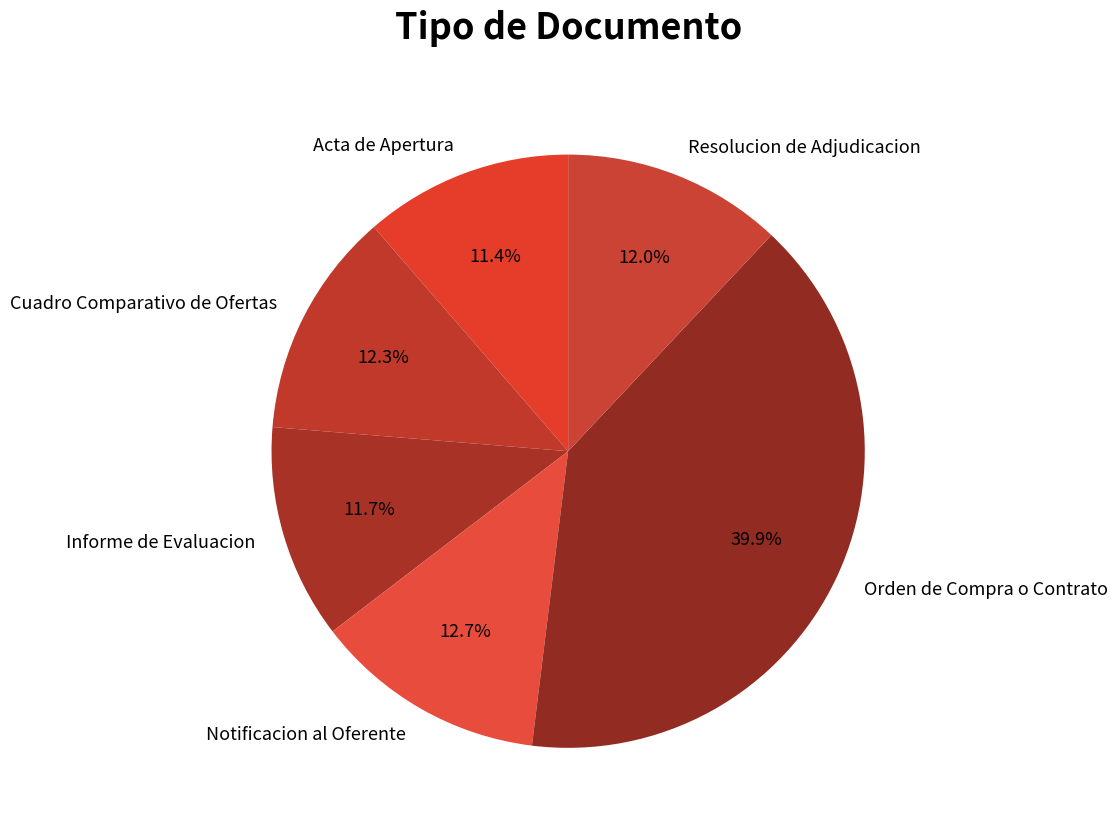

Approximately how many times larger is the value at Orden de Compra o Contrato compared to Acta de Apertura?

3.5